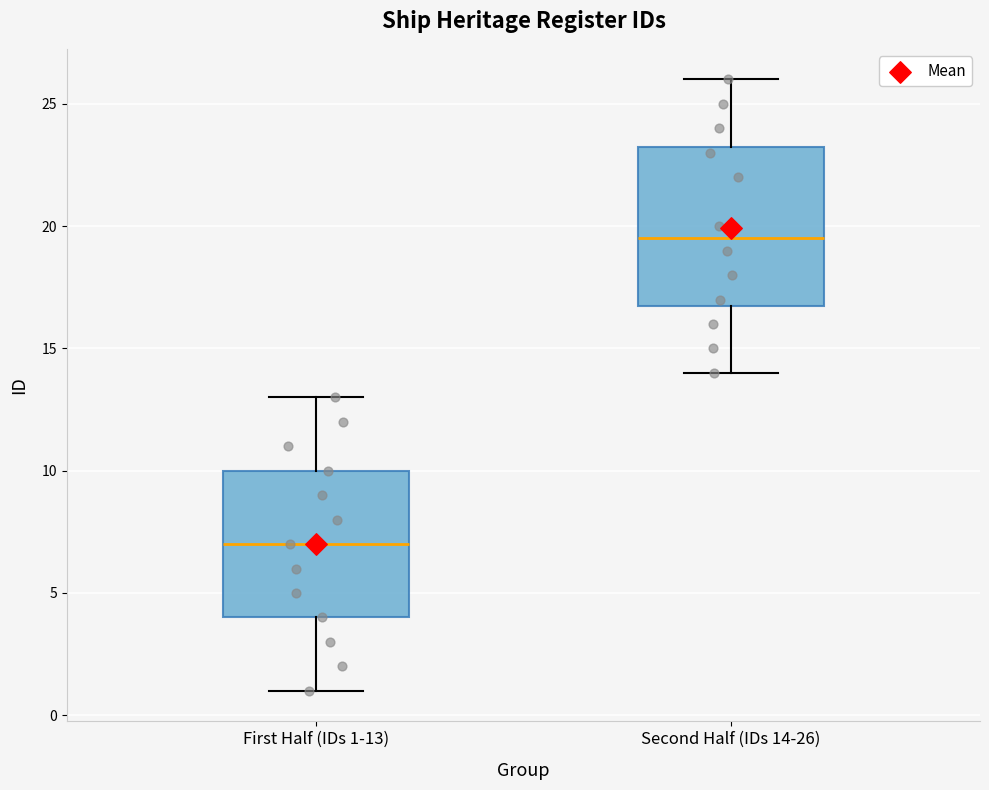

Comparing the boxes themselves (not the whiskers), which one is the tallest?

Second Half (IDs 14-26)